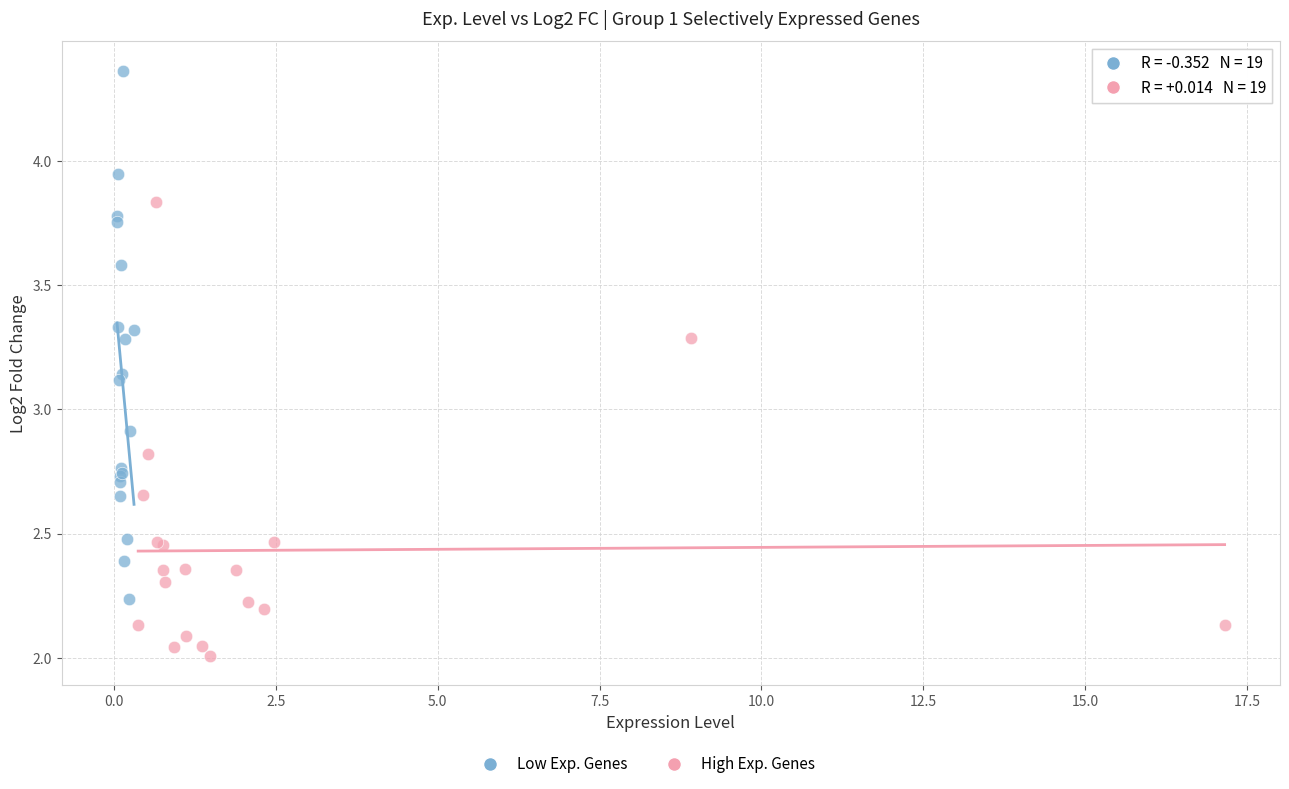

Which series reaches the maximum Y coordinate?

Low Exp. Genes